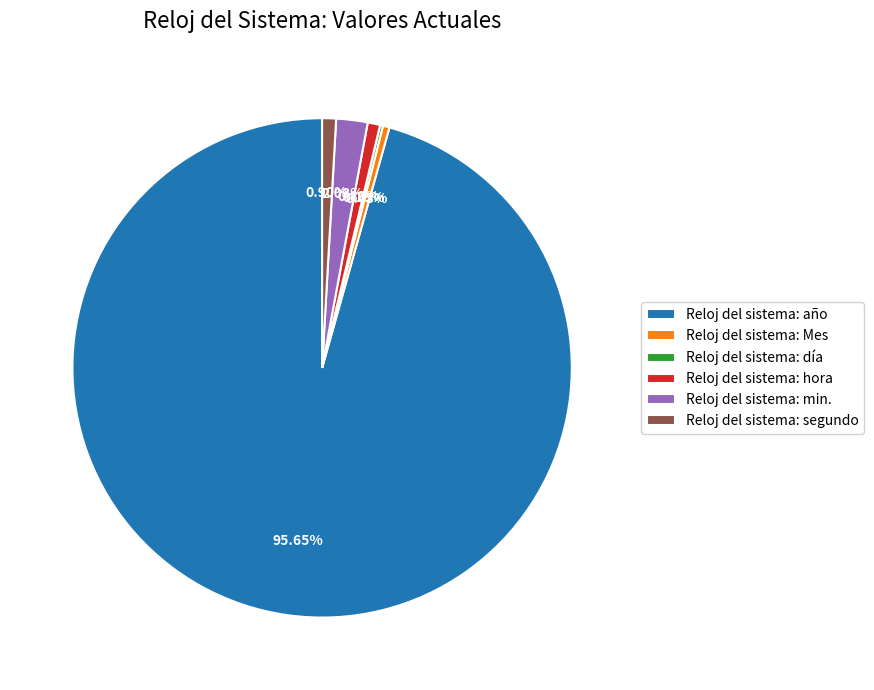

Is the sum of Reloj del sistema: hora and Reloj del sistema: año greater than half?

Yes